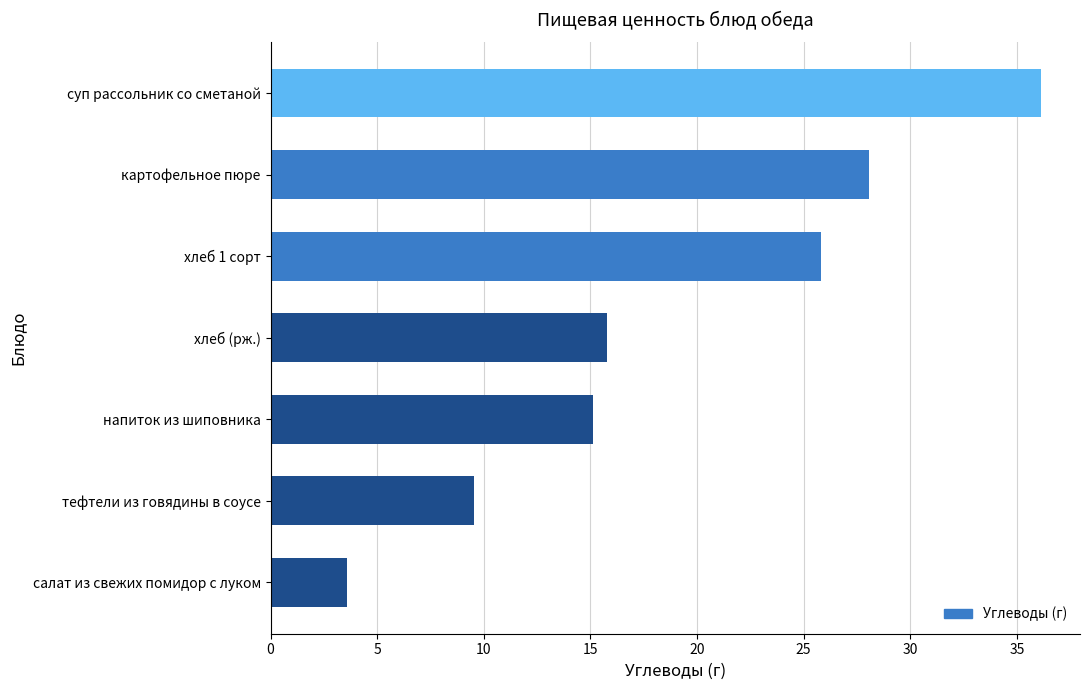

The value at хлеб (рж.) is 24.1. True or false?

False